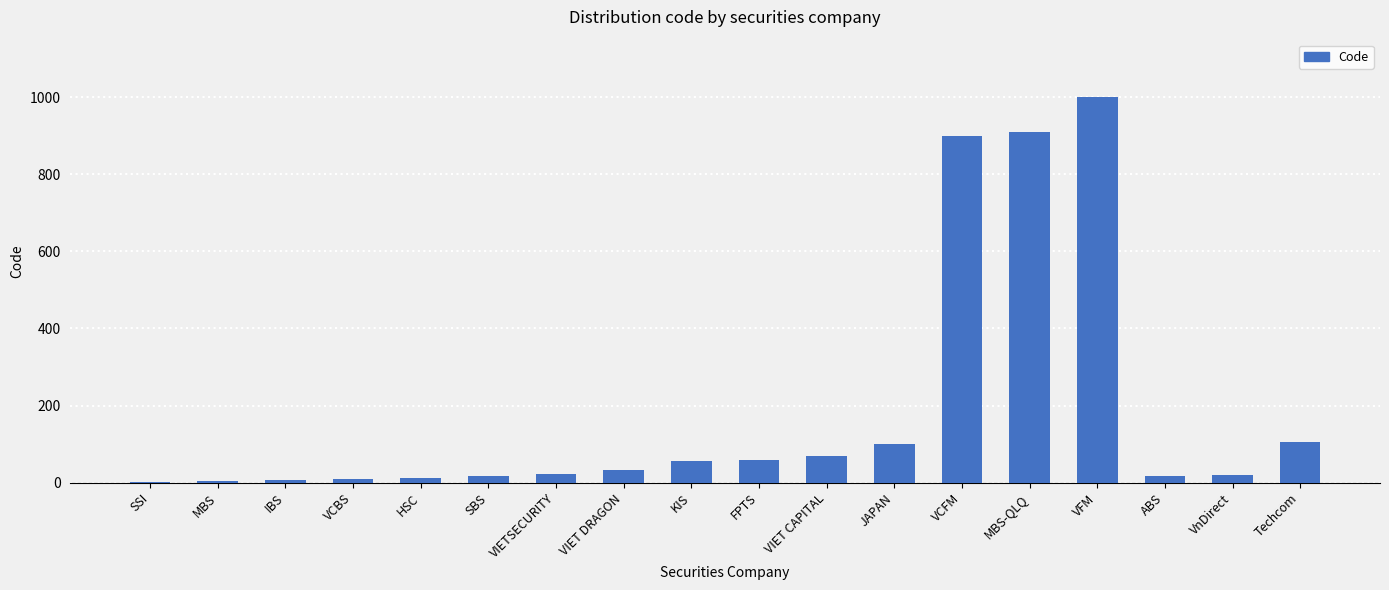

Which has a higher value, VnDirect or JAPAN?

JAPAN